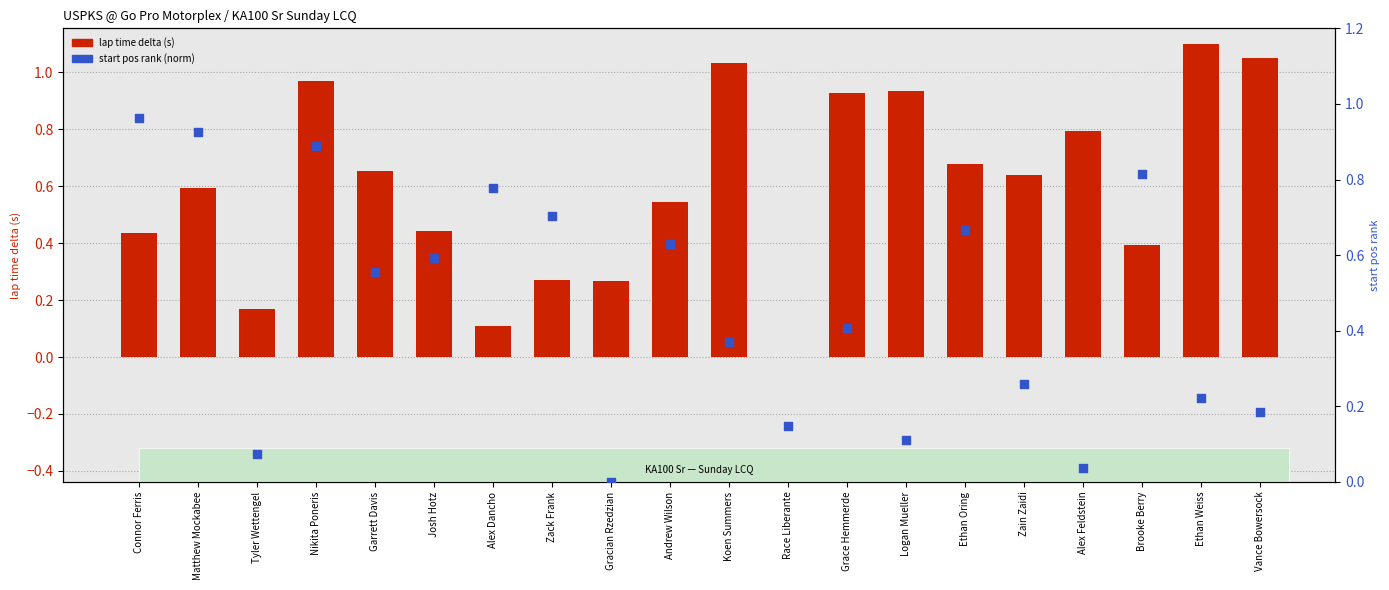

What are all the series names shown in the legend?

lap time delta (s), start pos rank (norm)